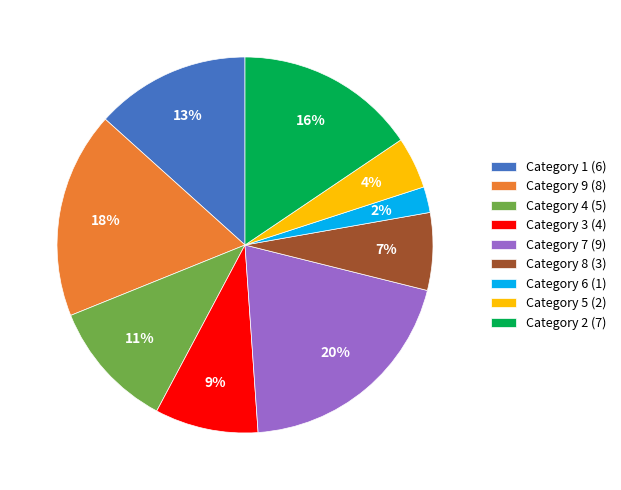

To the nearest percent, what percentage of the pie is Category 6 (1)?

2%